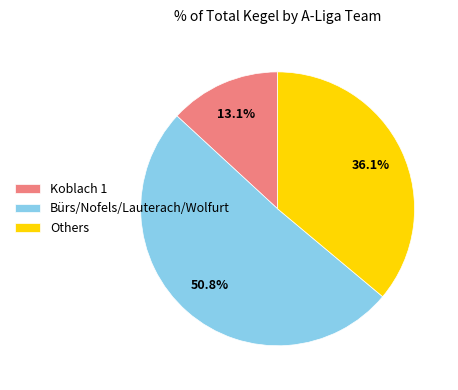

How many slices are in this pie chart?

3